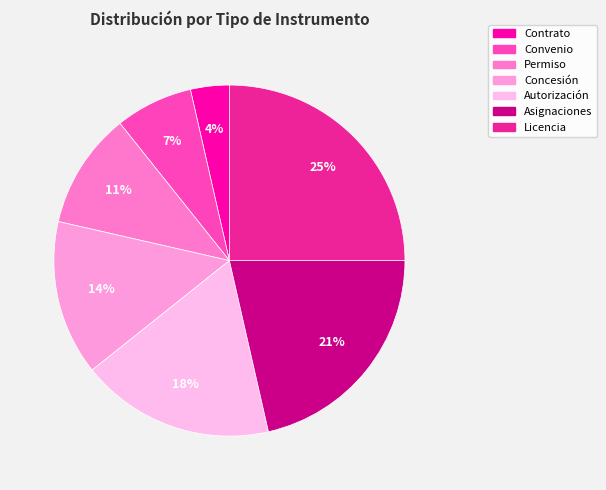

What percentage do Convenio and Asignaciones together represent?

28.6%